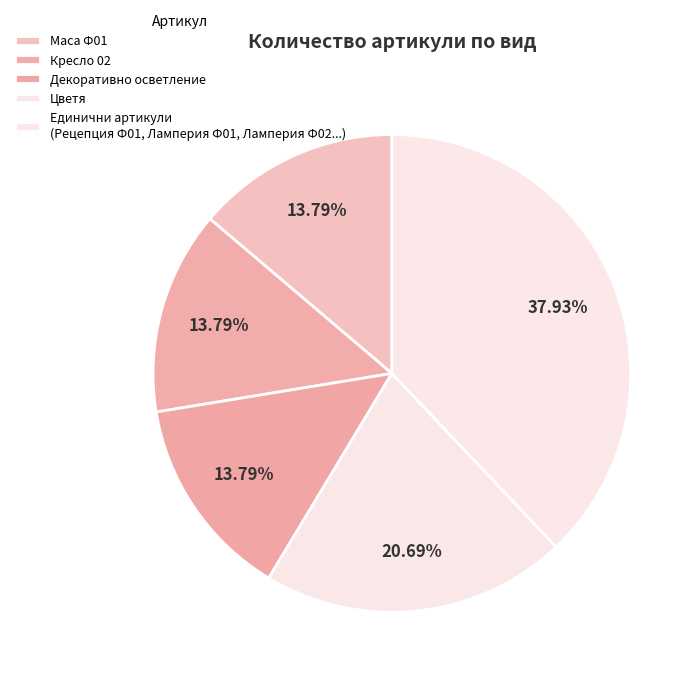

Does any single category account for the majority?

No